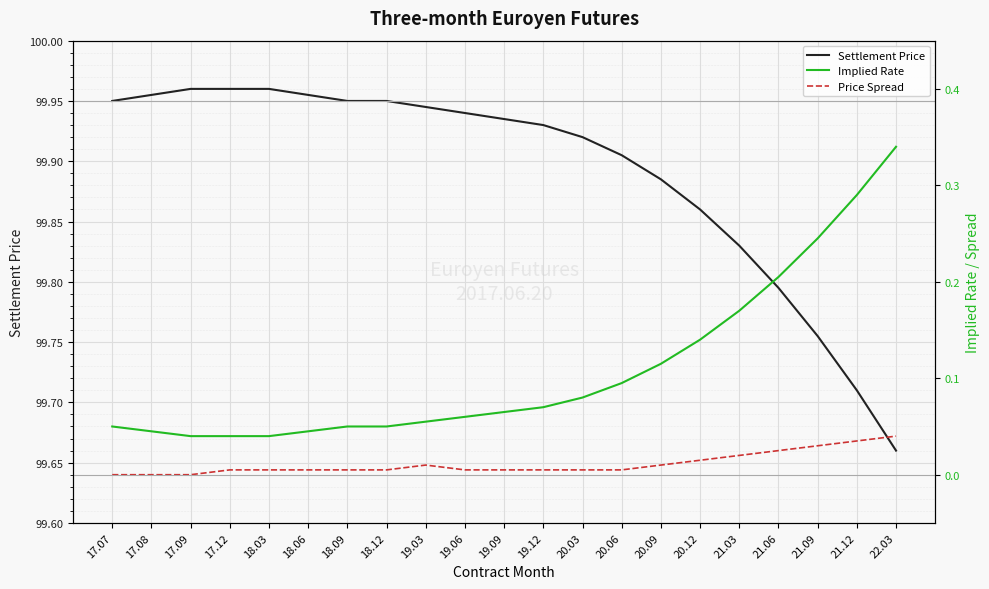

What is the sum of all Implied Rate values?

2.3